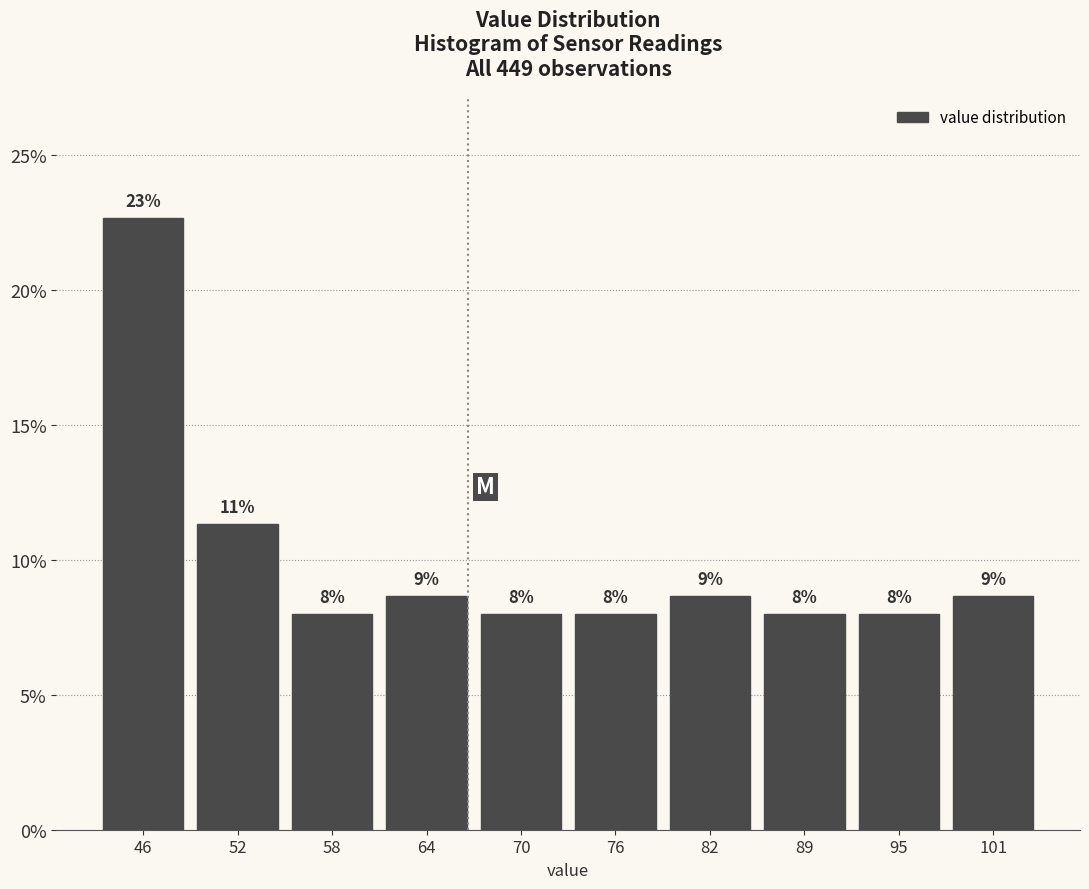

Which range on the x-axis has the tallest bar?

43 to 49